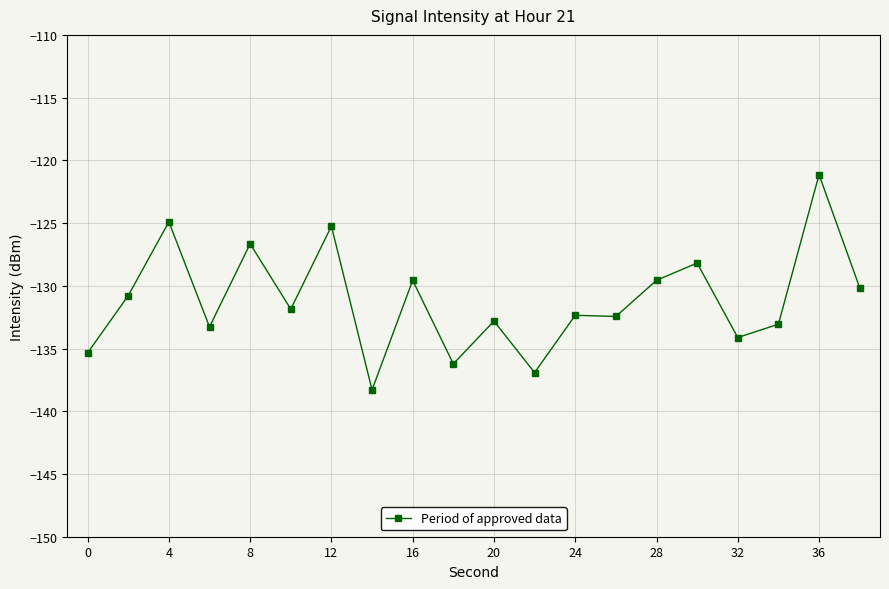

Reading right to left, transcribe all the data shown in this chart.

-130.2	-121.1	-133.1	-134.1	-128.2	-129.6	-132.4	-132.4	-136.9	-132.8	-136.2	-129.6	-138.3	-125.2	-131.9	-126.7	-133.3	-124.9	-130.8	-135.4